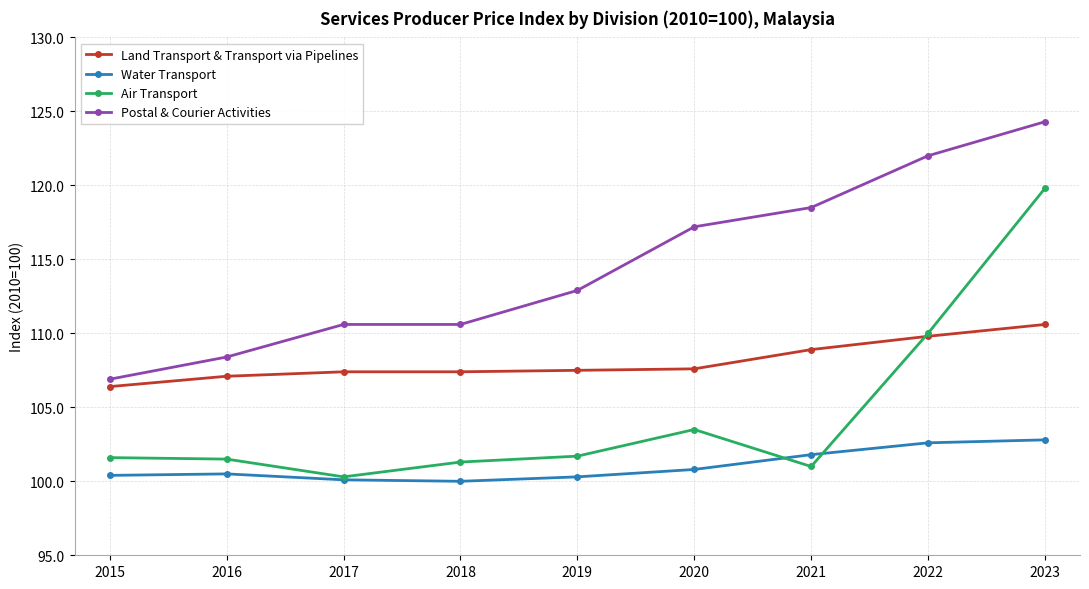

True or false: Postal & Courier Activities has more than 2 points higher than both neighbors.

False